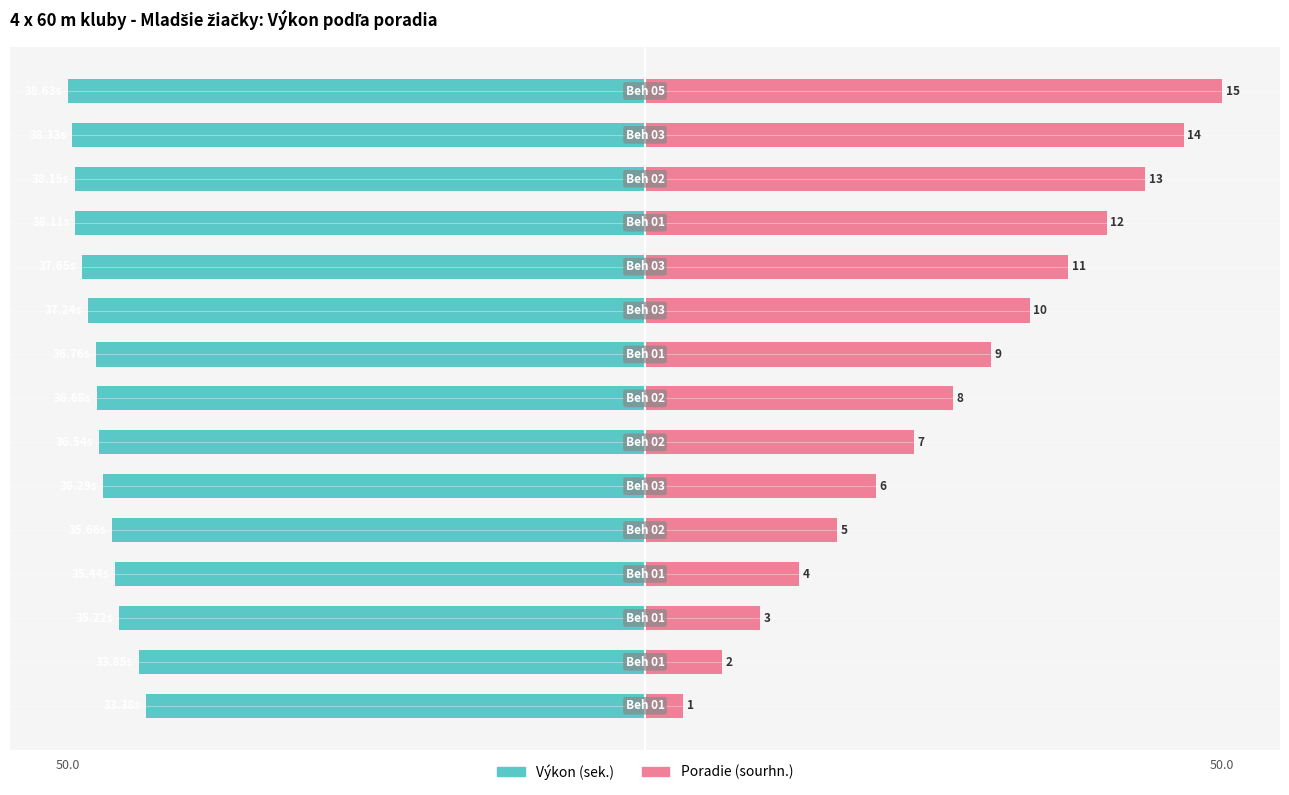

How many bars are there in each group?

2